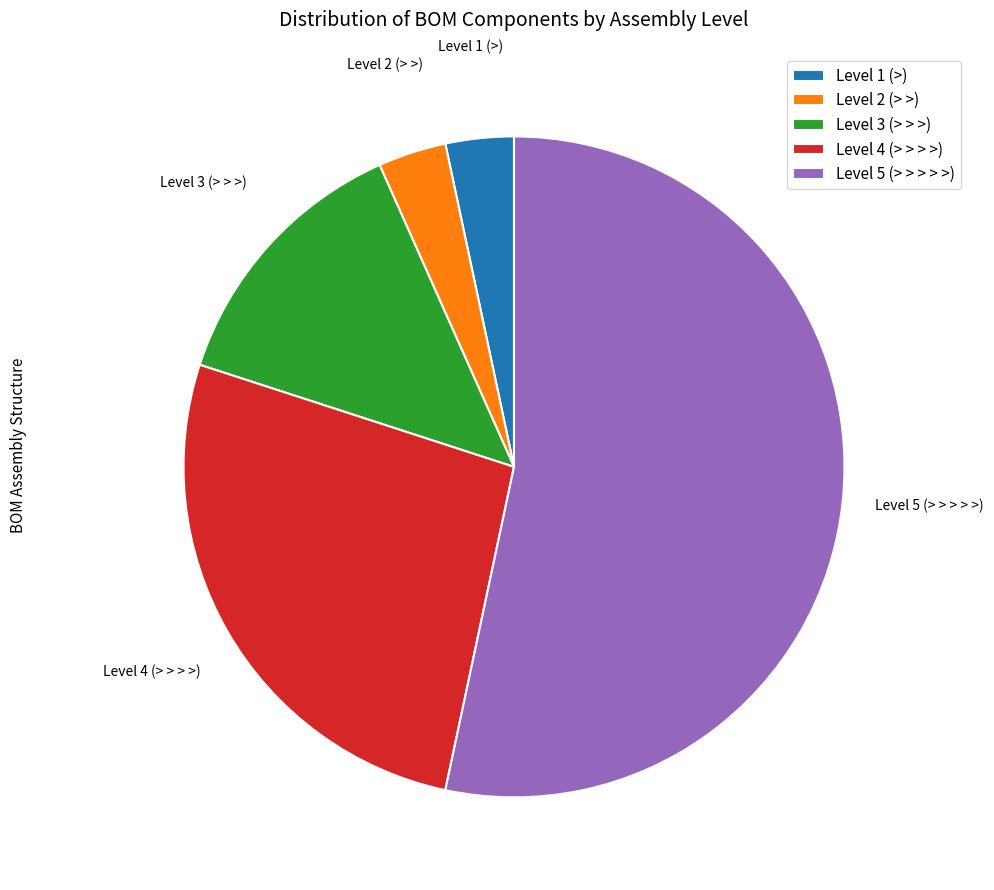

Which slice is the largest?

Level 5 (> > > > >)